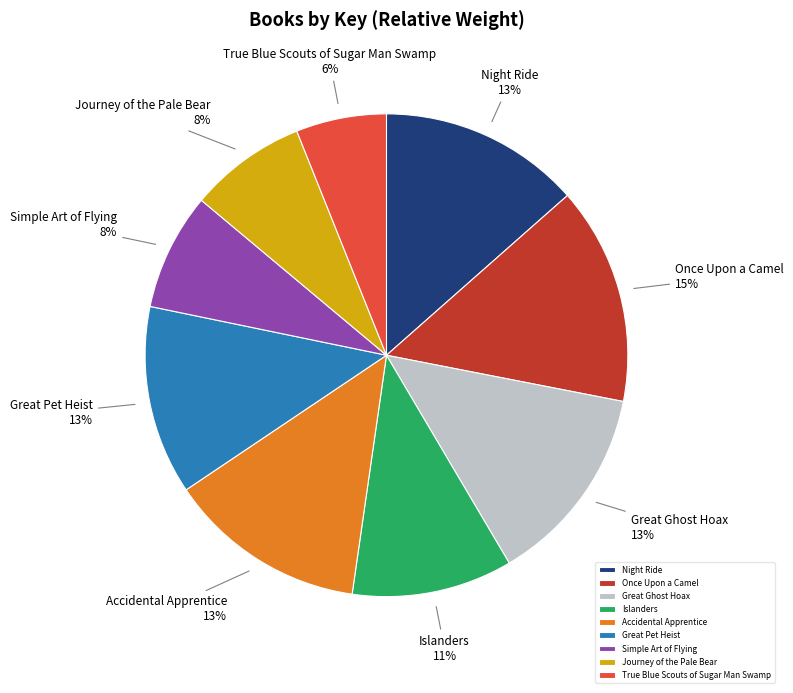

The Great Pet Heist slice represents 7% of the pie. True or false?

False